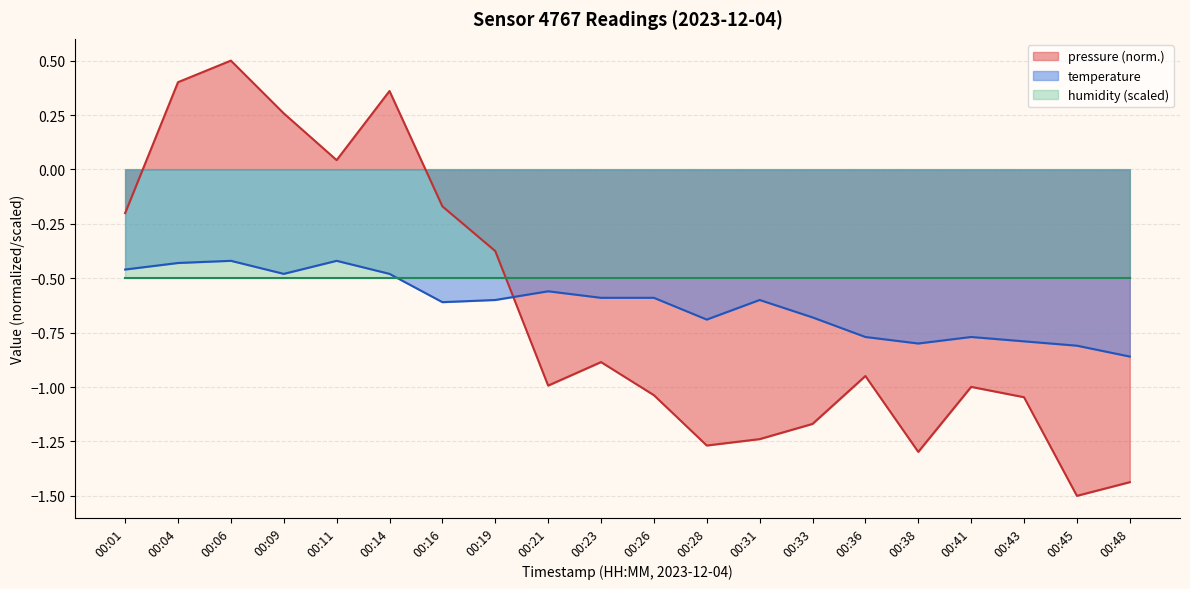

How many intersections are there between pressure and temperature?

1